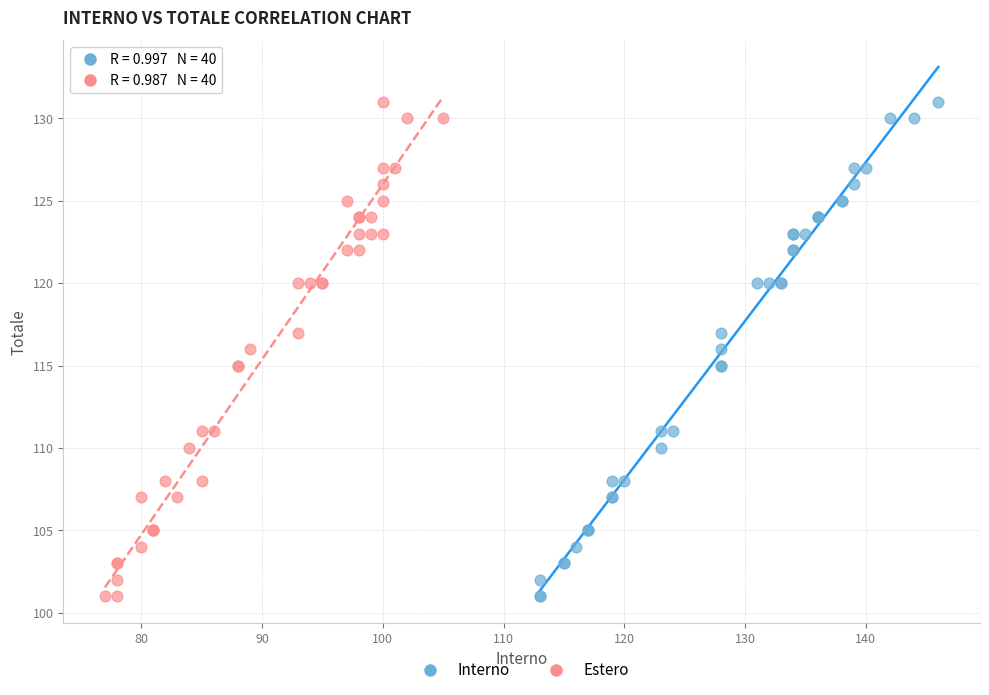

What are all the series names shown in the legend?

Interno, Estero